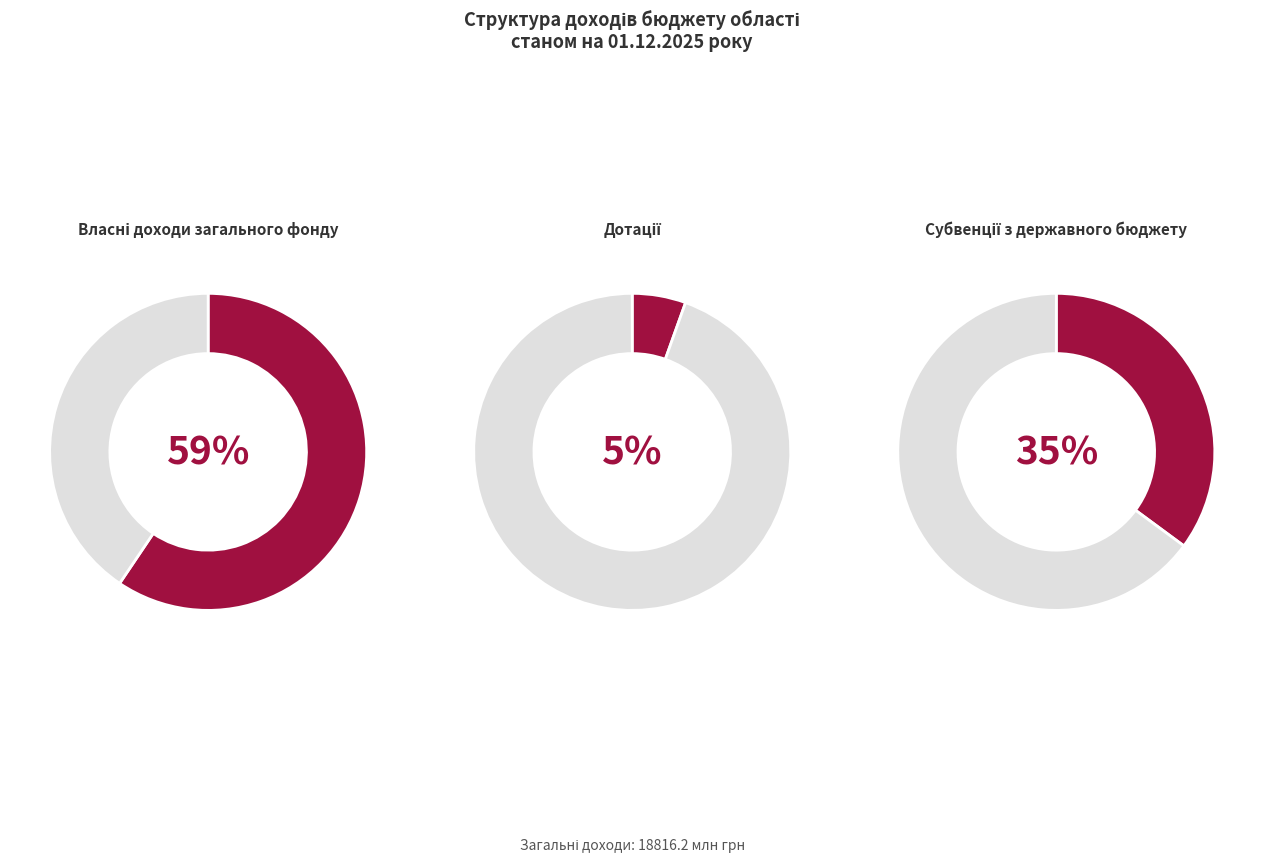

To the nearest percent, what portion does Субвенції з державного бюджету represent?

35%